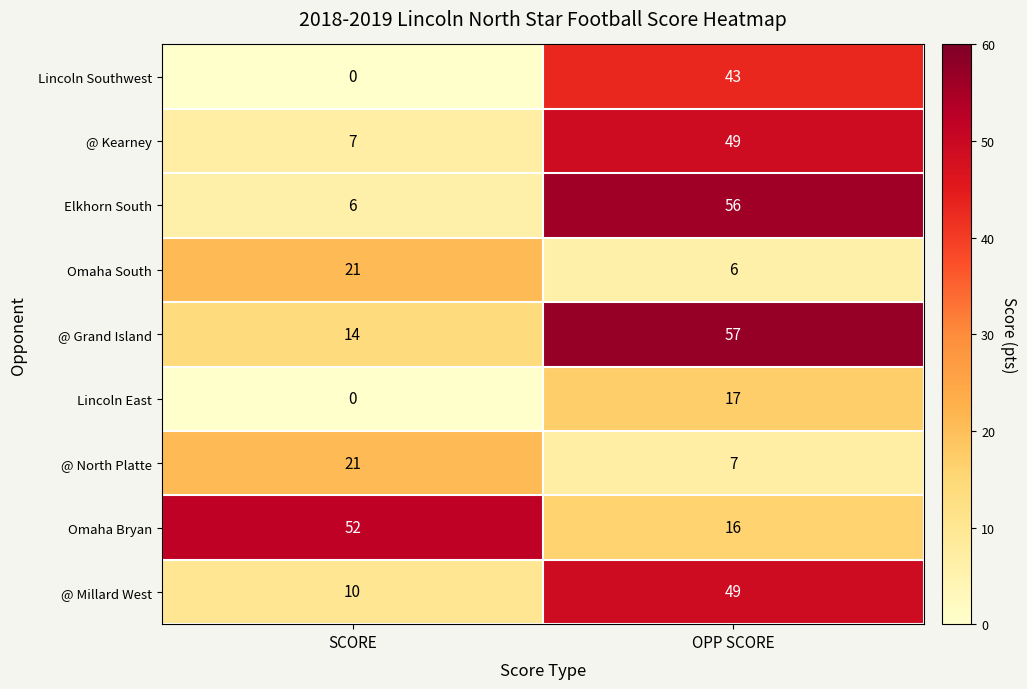

Which series has the largest total across all categories?

@ Grand Island